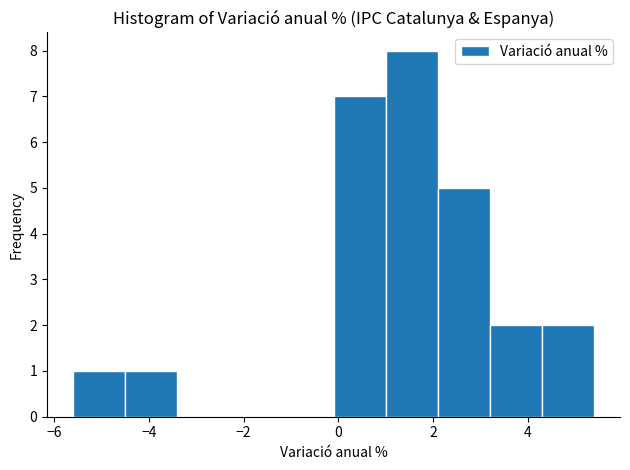

Reading left to right, list every bar in this chart as the range it spans on the x-axis followed by its height. Neither the bar edges nor the heights are printed on the chart, so give them approximately, as read against the axes.

-5.6 to -4.5: 1
-4.5 to -3.4: 1
-3.4 to -2.3: 0
-2.3 to -1.2: 0
-1.2 to -0.1: 0
-0.1 to 1.0: 7
1.0 to 2.1: 8
2.1 to 3.2: 5
3.2 to 4.3: 2
4.3 to 5.4: 2